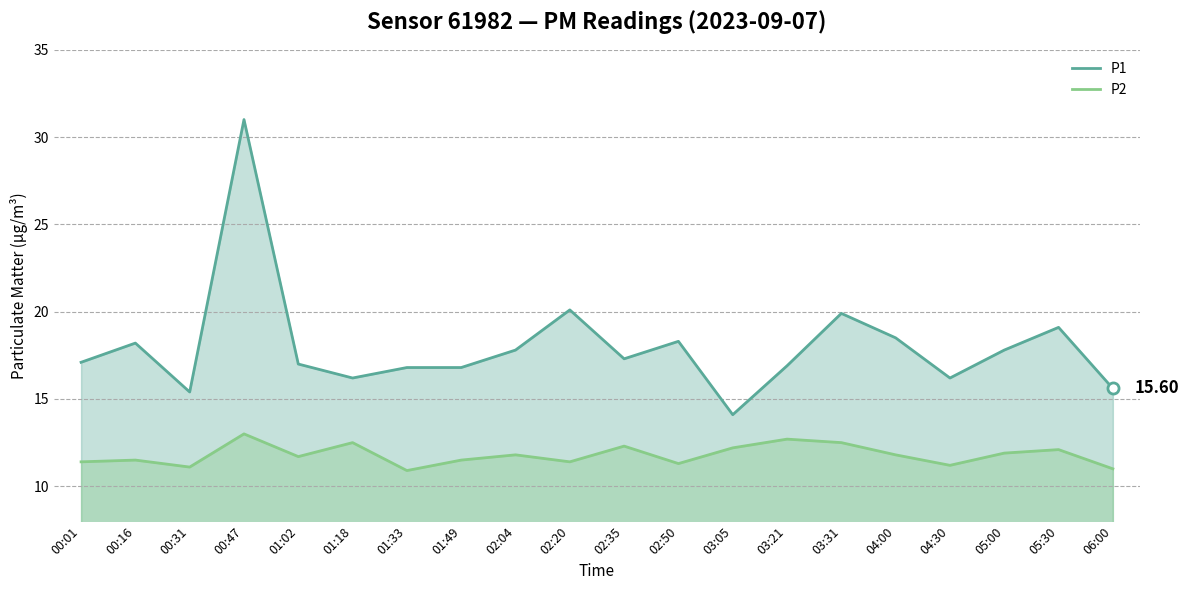

What is the difference between the highest and lowest values at 01:49?

5.3